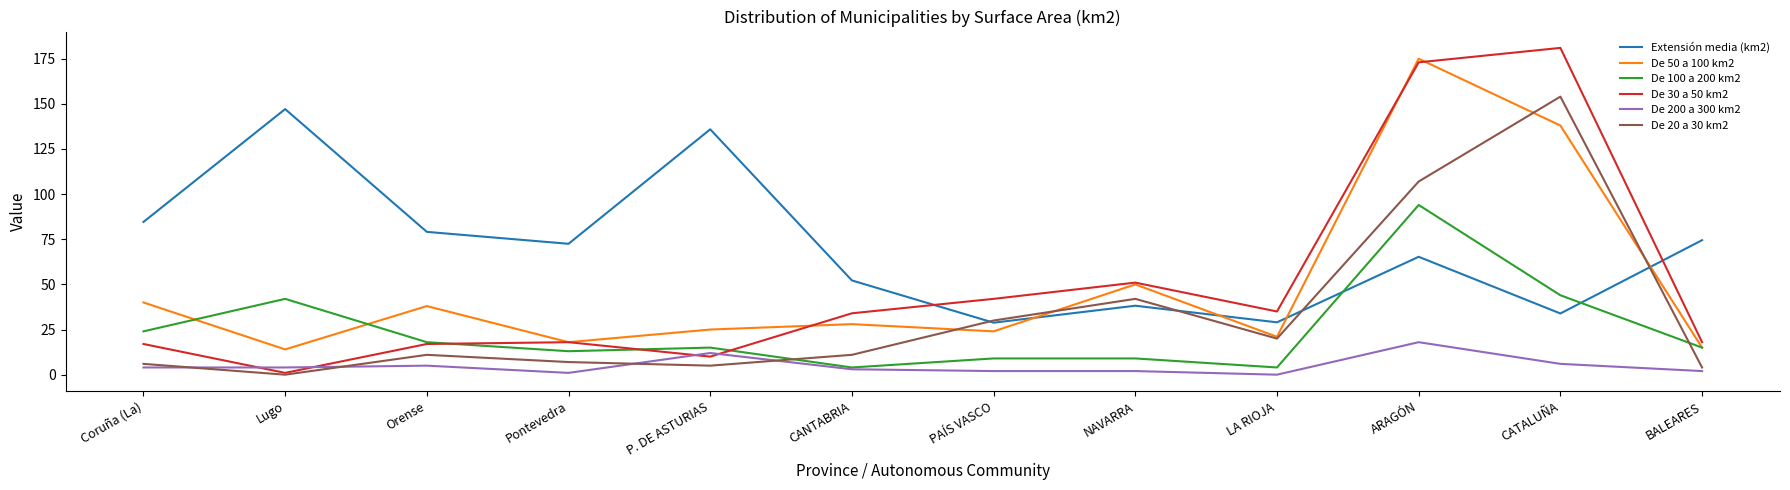

After their last crossing, which series has the higher values: De 50 a 100 km2 or Extensión media (km2)?

Extensión media (km2)